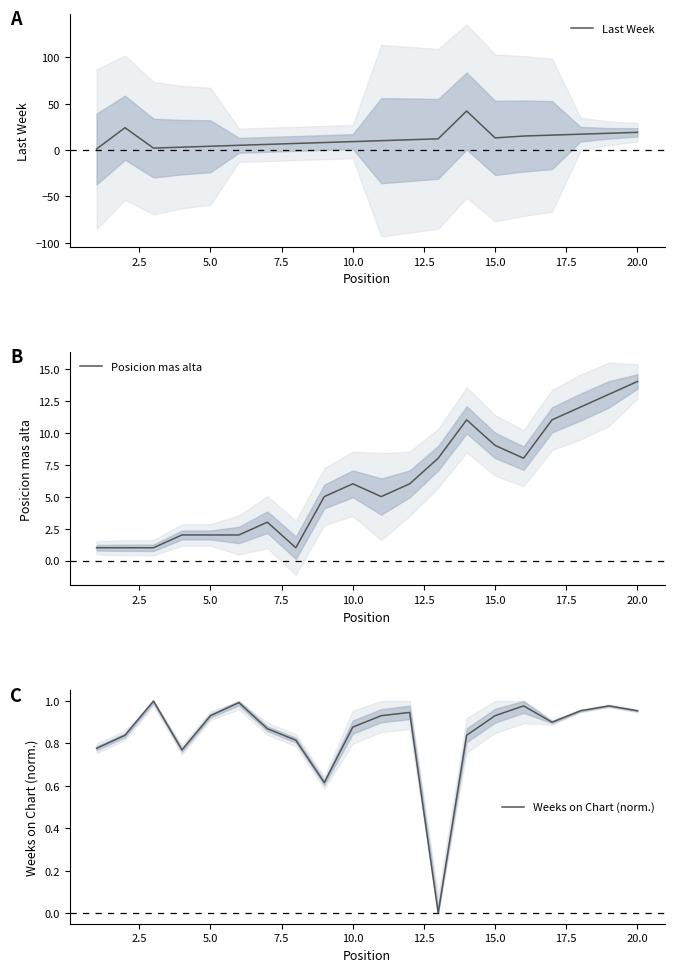

What is the lowest value of the Posicion mas alta series?

1